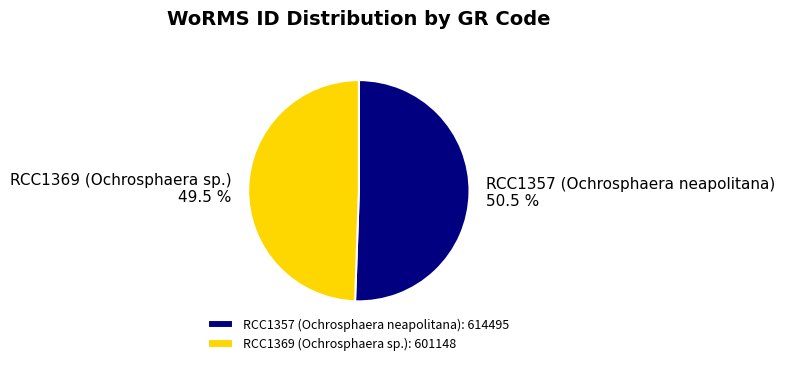

Is it true that RCC1357 (Ochrosphaera neapolitana) is 43% of the pie?

False